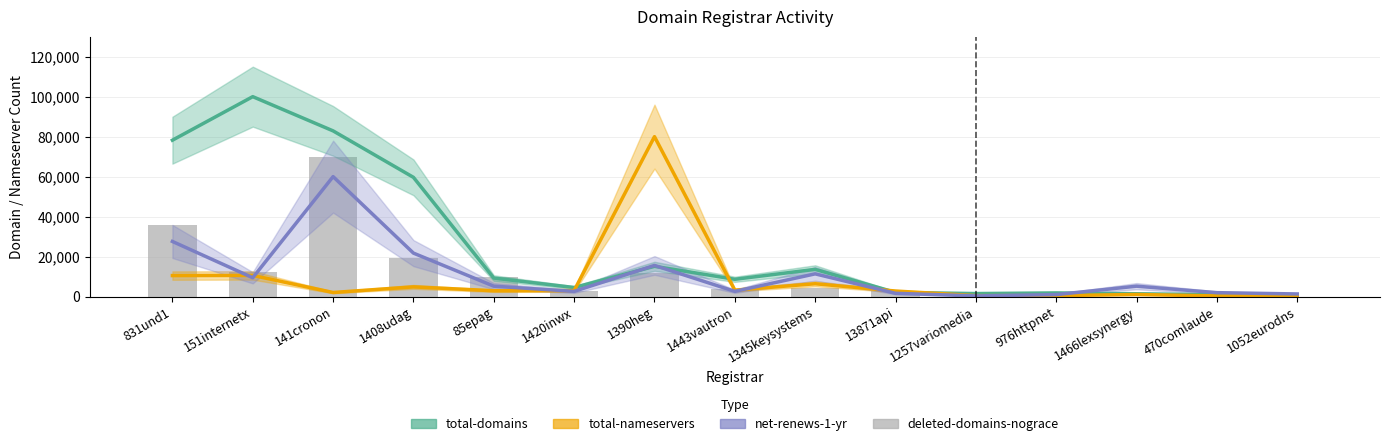

Reading left to right, list all the values displayed in this chart.

total-domains: 831und1=78213.0	151internetx=100000.0	141cronon=82876.3	1408udag=59634.4	85epag=9252.0	1420inwx=4514.1	1390heg=15127.8	1443vautron=8636.4	1345keysystems=13598.2	13871api=2070.5	1257variomedia=1492.3	976httpnet=1809.4	1466lexsynergy=1399.0	470comlaude=895.4	1052eurodns=429.0
total-nameservers: 831und1=10488.7	151internetx=10574.8	141cronon=2032.3	1408udag=4839.6	85epag=2893.4	1420inwx=2996.8	1390heg=80000.0	1443vautron=3203.4	1345keysystems=6406.9	13871api=2755.7	1257variomedia=447.8	976httpnet=465.0	1466lexsynergy=1033.4	470comlaude=310.0	1052eurodns=551.1
net-renews-1-yr: 831und1=27567.6	151internetx=9405.4	141cronon=60000.0	1408udag=21729.7	85epag=5189.2	1420inwx=2594.6	1390heg=15567.6	1443vautron=2594.6	1345keysystems=11351.4	13871api=1621.6	1257variomedia=324.3	976httpnet=973.0	1466lexsynergy=5189.2	470comlaude=1945.9	1052eurodns=1297.3
deleted-domains-nograce: 831und1=35963.3	151internetx=12201.8	141cronon=70000.0	1408udag=19266.1	85epag=9633.0	1420inwx=2568.8	1390heg=11559.6	1443vautron=3853.2	1345keysystems=4495.4	13871api=2568.8	1257variomedia=0.0	976httpnet=0.0	1466lexsynergy=0.0	470comlaude=0.0	1052eurodns=0.0